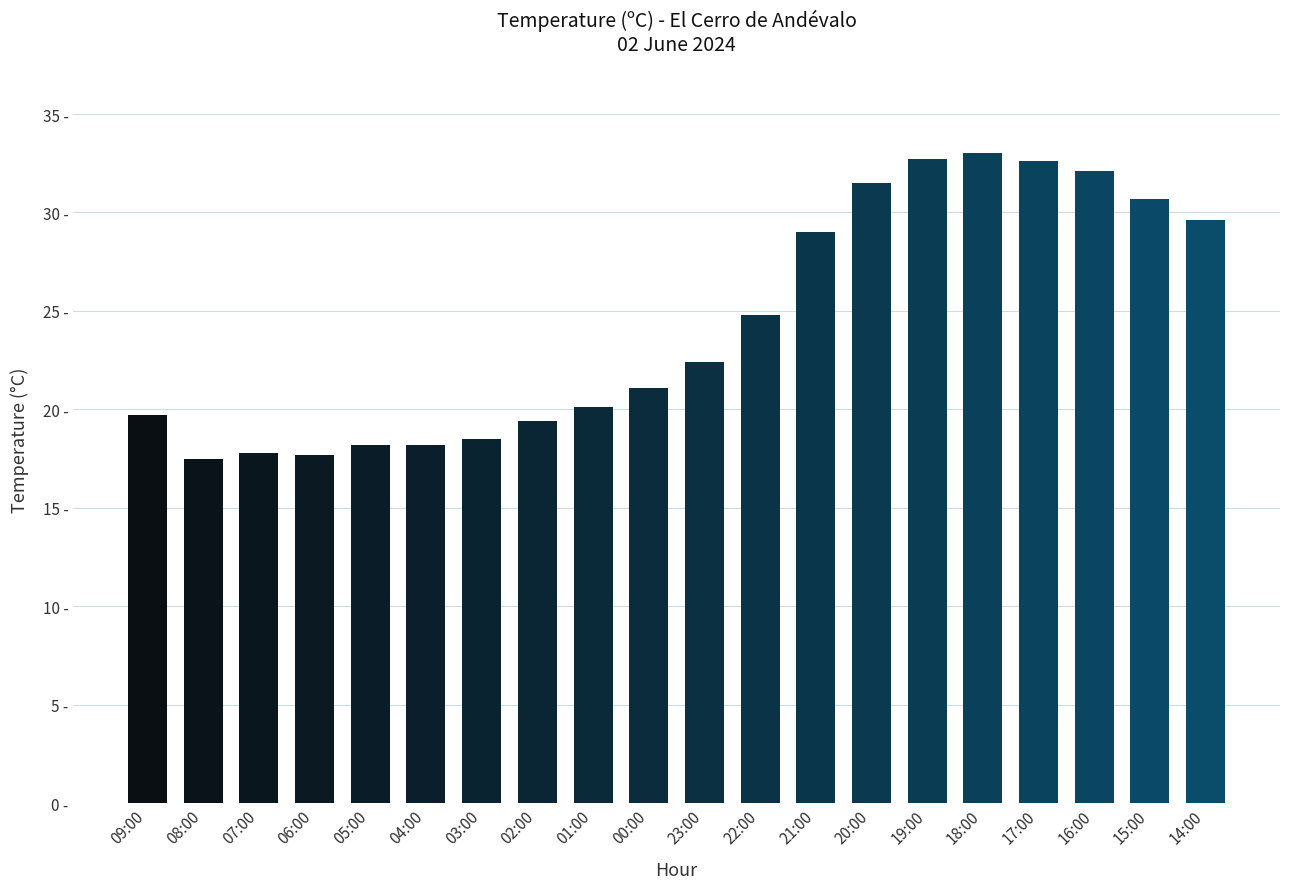

List the labels in order of value, largest first.

18:00, 19:00, 17:00, 16:00, 20:00, 15:00, 14:00, 21:00, 22:00, 23:00, 00:00, 01:00, 09:00, 02:00, 03:00, 05:00, 04:00, 07:00, 06:00, 08:00